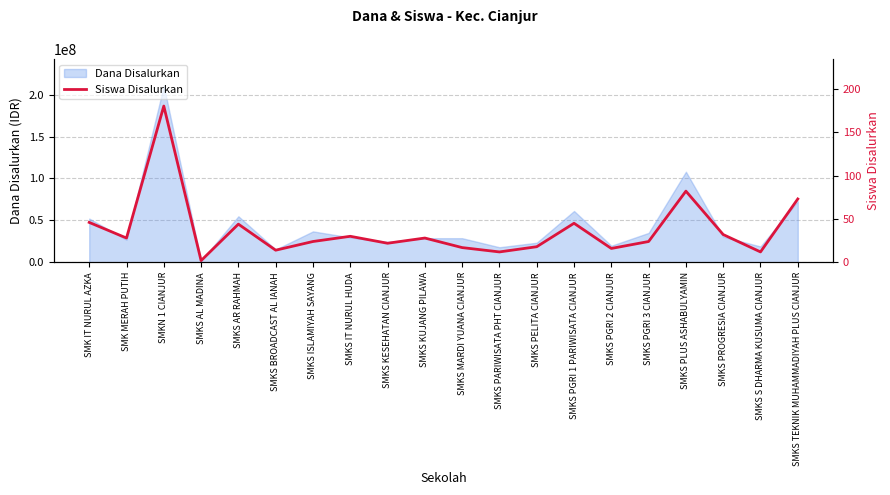

What position from the right is SMKS AR RAHMAH?

16